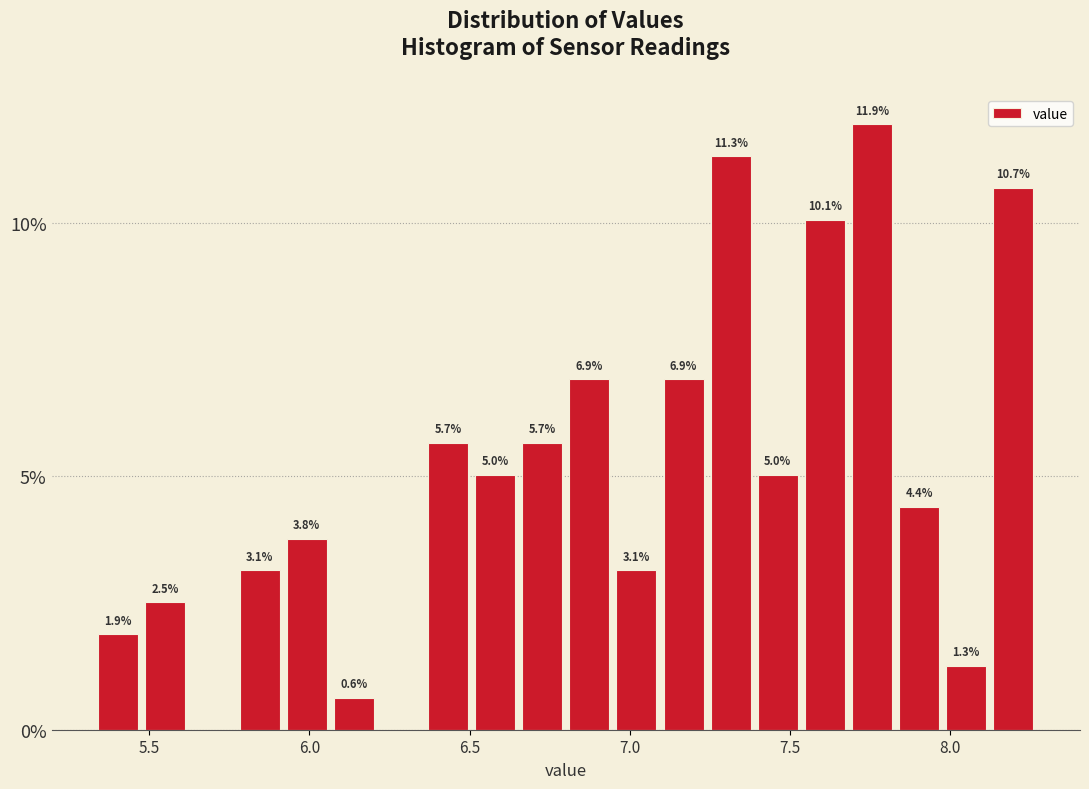

Around what value on the x-axis is the tallest bar? Give the approximate position of its centre, as read against the axis.

7.75